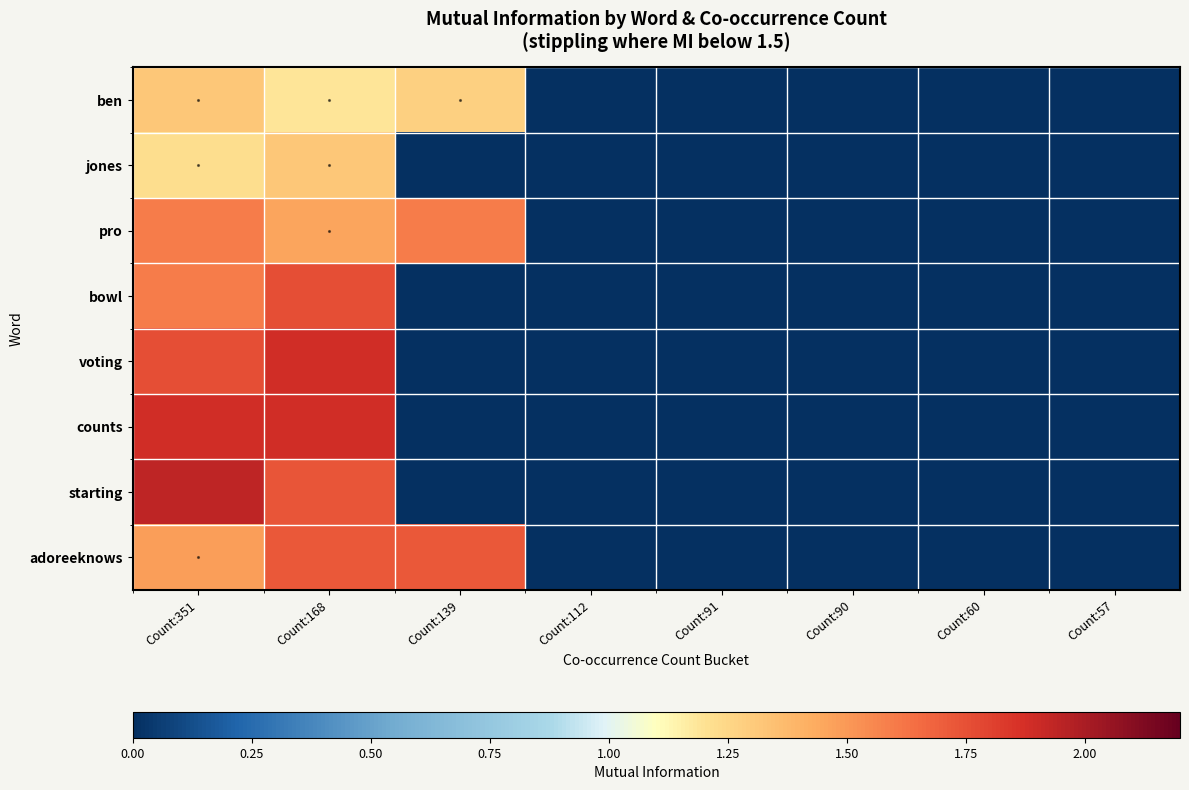

What is the greatest value displayed?

1.9